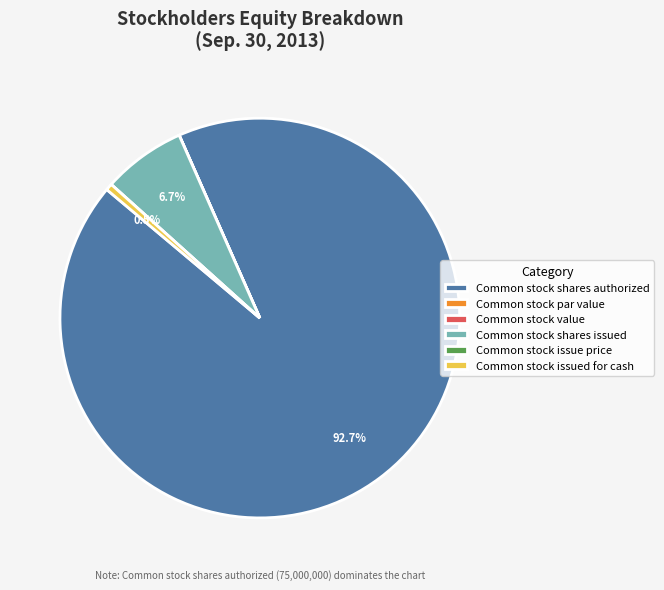

Which category has the biggest portion of the pie?

Common stock shares authorized